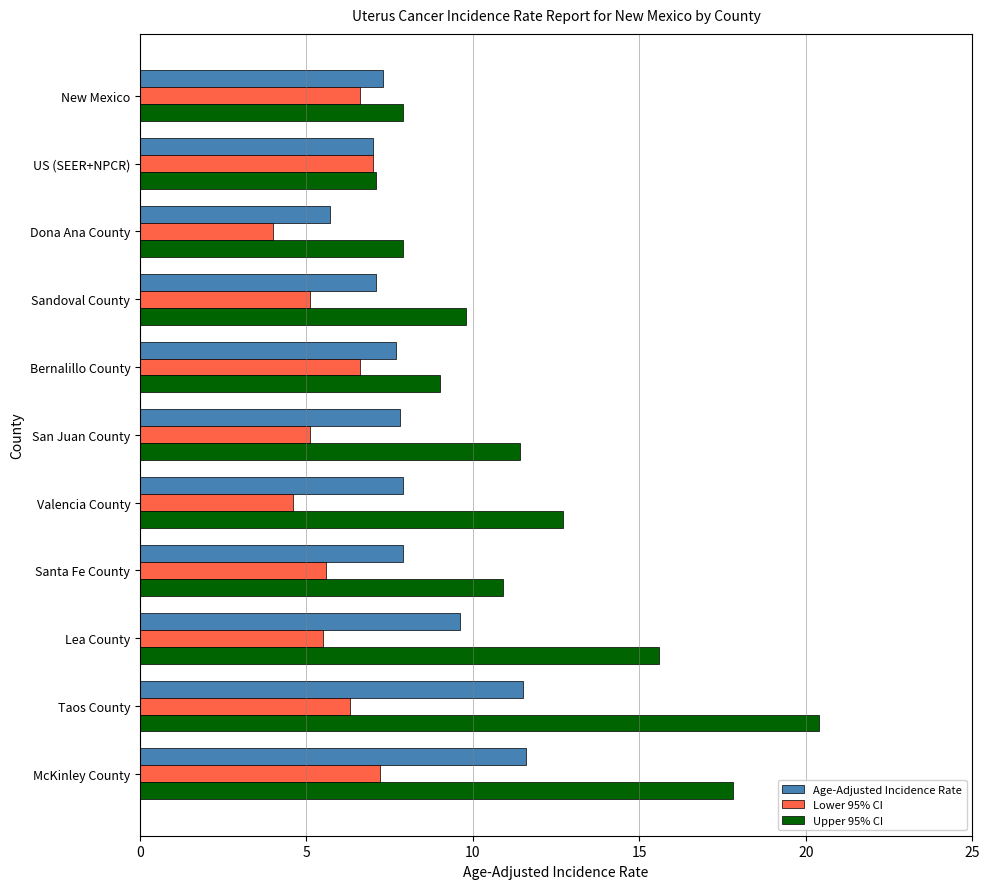

Is it true that Upper 95% CI equals 10.9 at Santa Fe County?

True